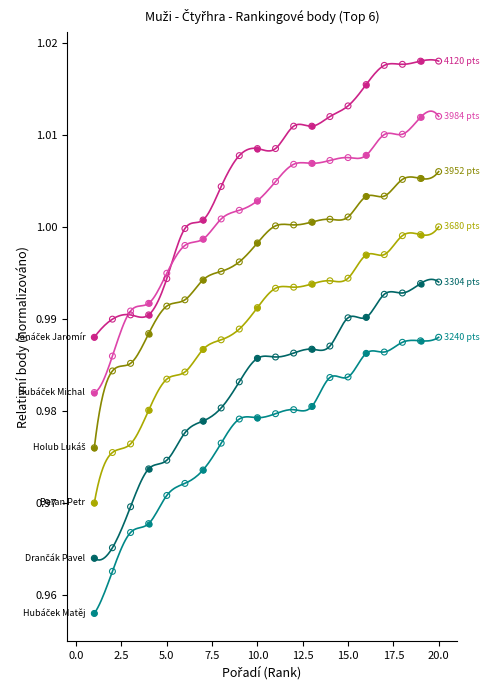

Which series has the largest Y range (max minus min)?

Holub Lukáš